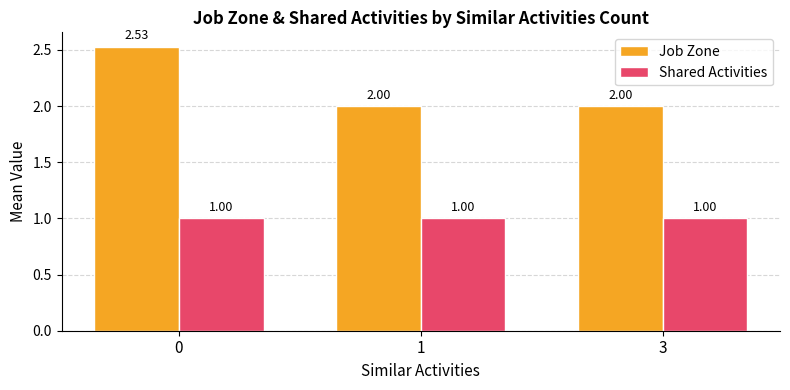

What is the average value of the Shared Activities series?

1.0